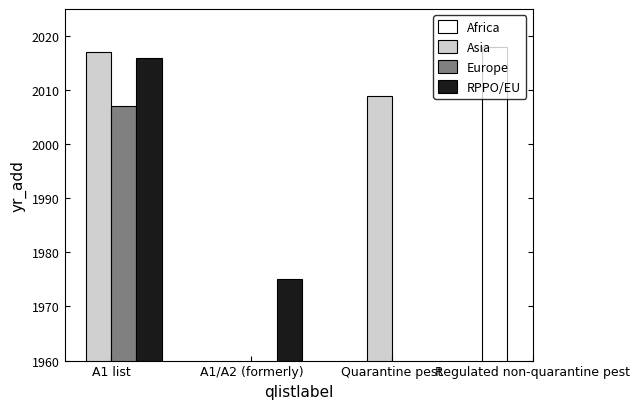

How many data points does each series have?

4